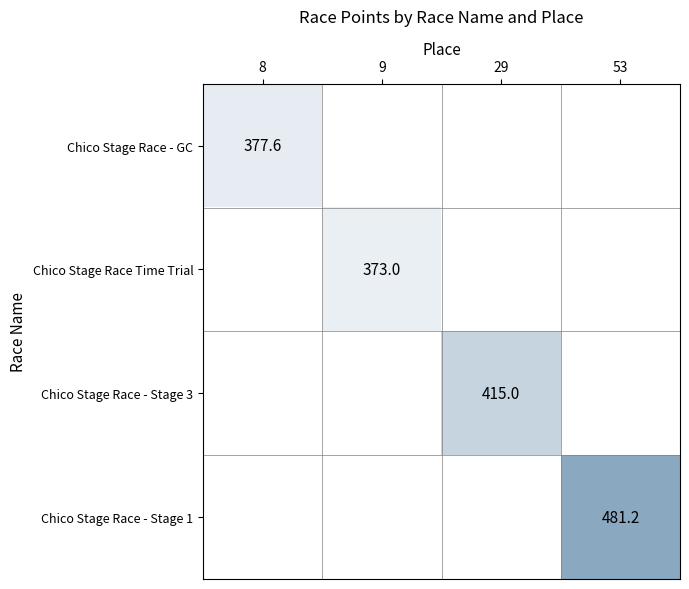

How many categories are shown in the chart?

4